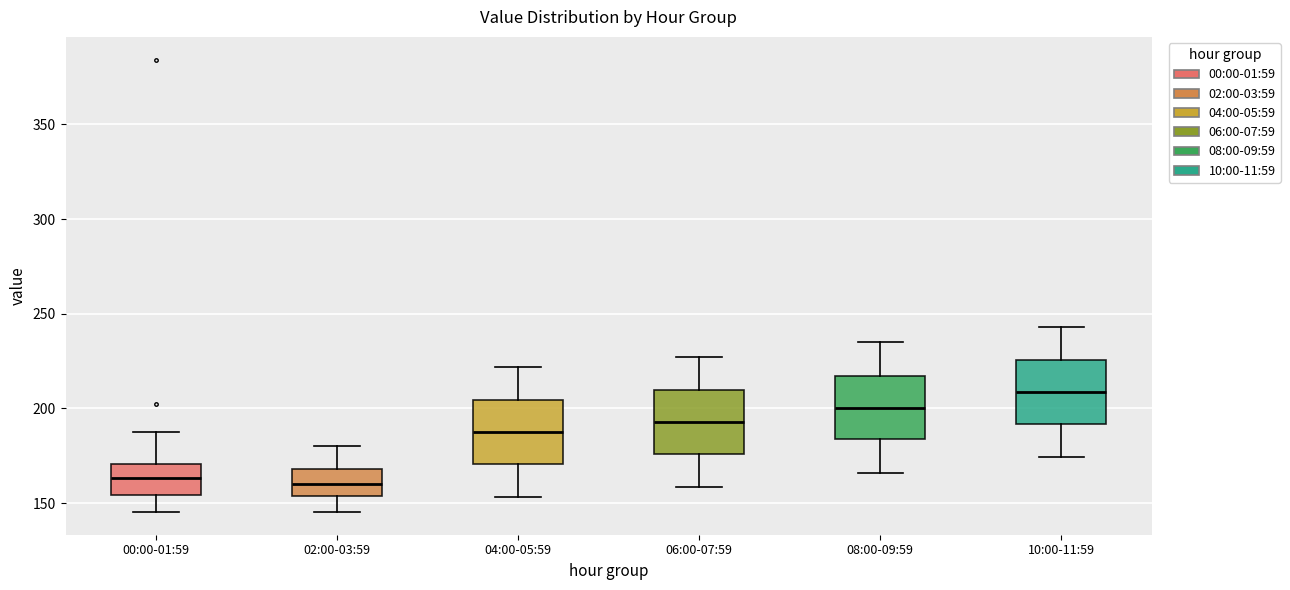

Where does the upper whisker of the box for 02:00-03:59 end on the y-axis? The values are not printed on the chart, so give them approximately, as read against the axis.

180